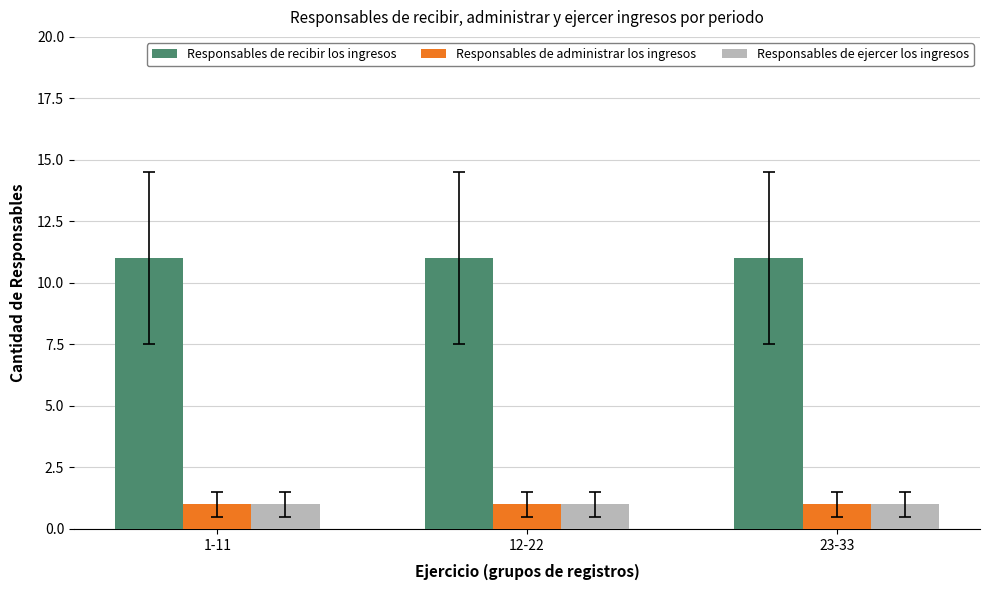

Reading left to right, extract all data points from this chart.

Responsables de recibir los ingresos: 1-11=11	12-22=11	23-33=11
Responsables de administrar los ingresos: 1-11=1	12-22=1	23-33=1
Responsables de ejercer los ingresos: 1-11=1	12-22=1	23-33=1